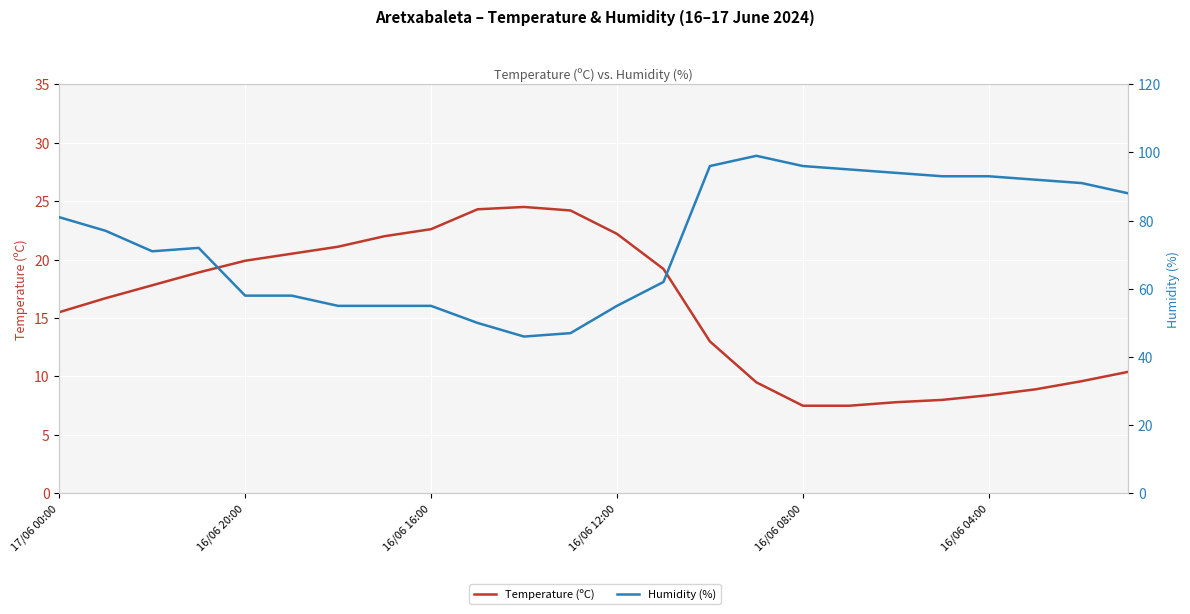

The Temperature (ºC) series shows 24.2 at 11. True or false?

True